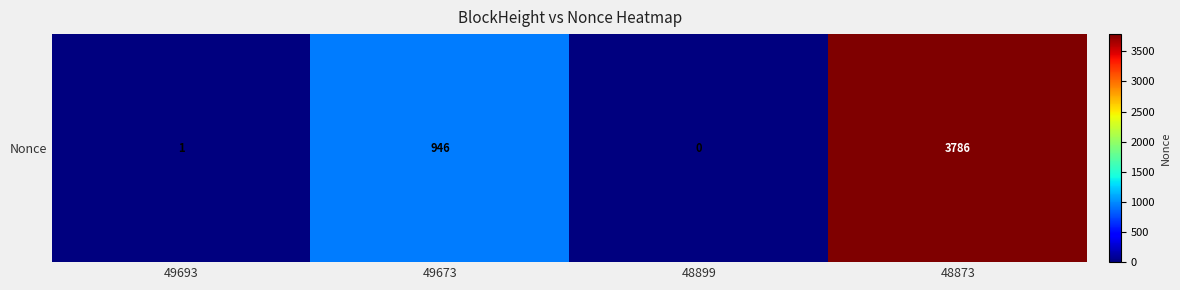

What is the average value?

1183